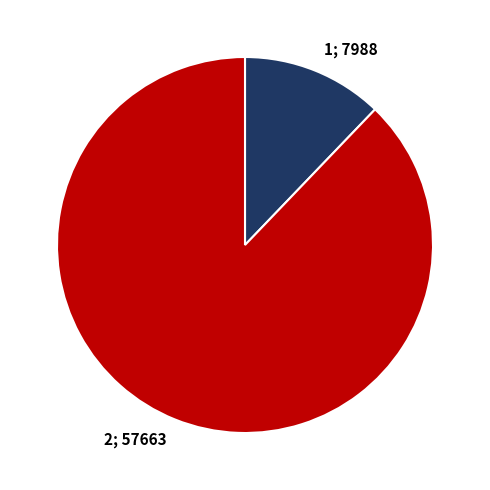

Is there a majority slice in this chart?

Yes